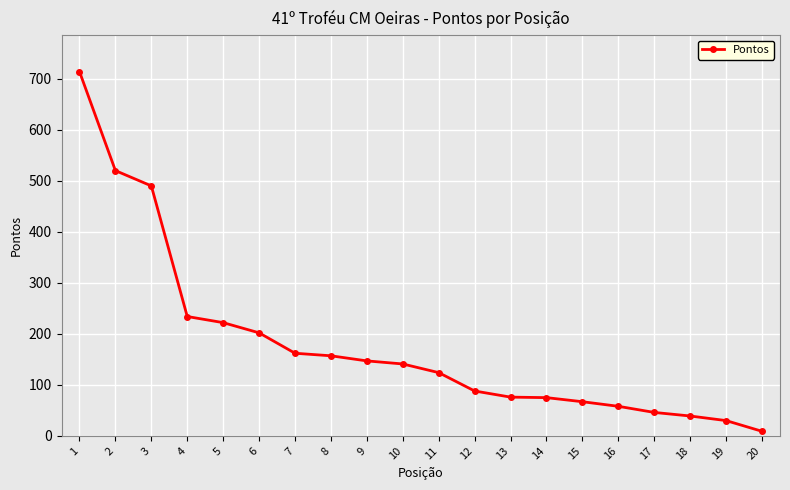

What is the greatest value displayed?

714